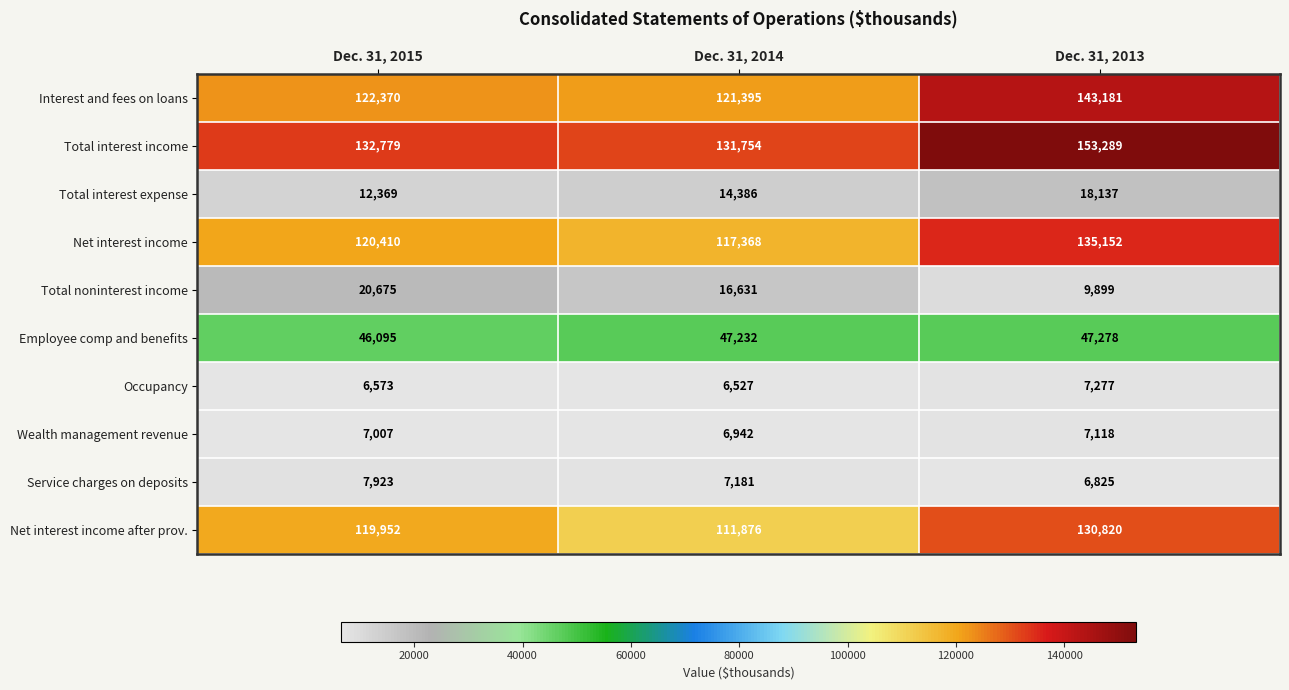

What is the sum of the Total noninterest income values at Dec. 31, 2015 and Dec. 31, 2013?

30574